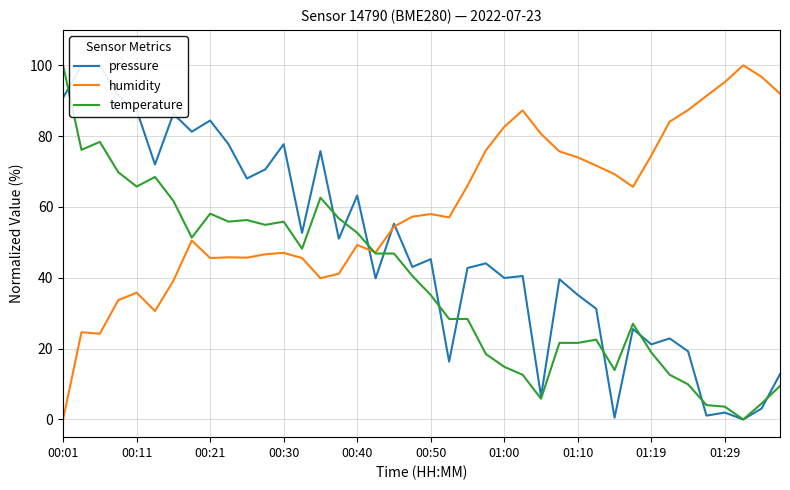

Which series has the largest total across all categories?

humidity